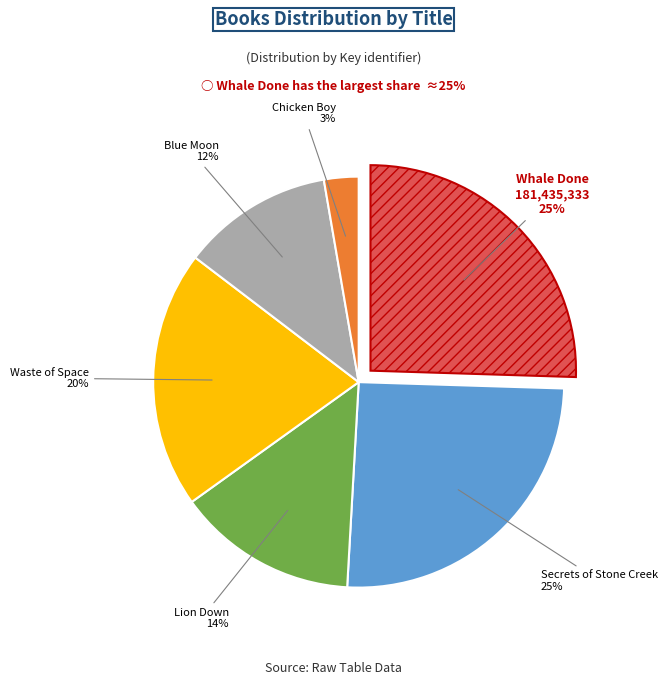

What is the smallest slice in the pie chart?

Chicken Boy